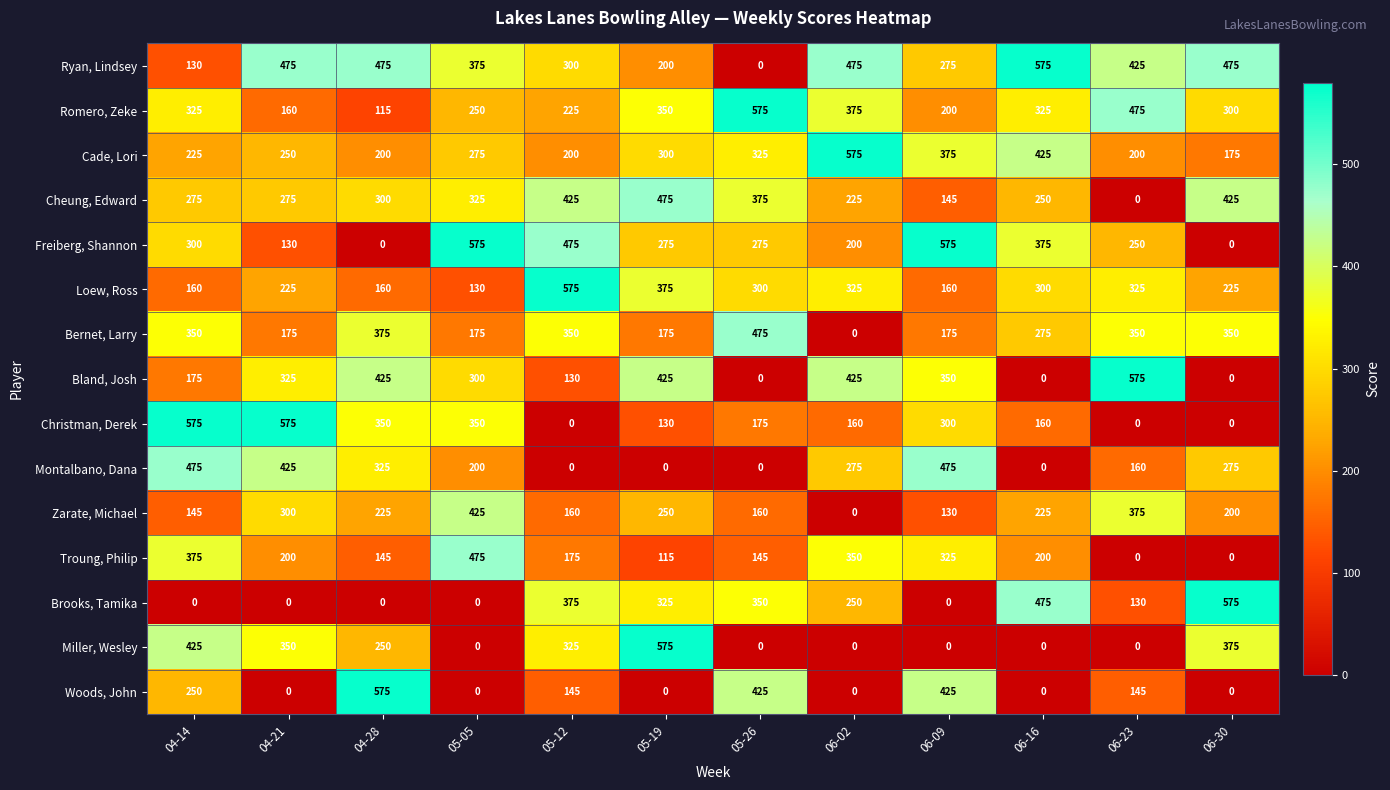

How many data points does each series have?

12